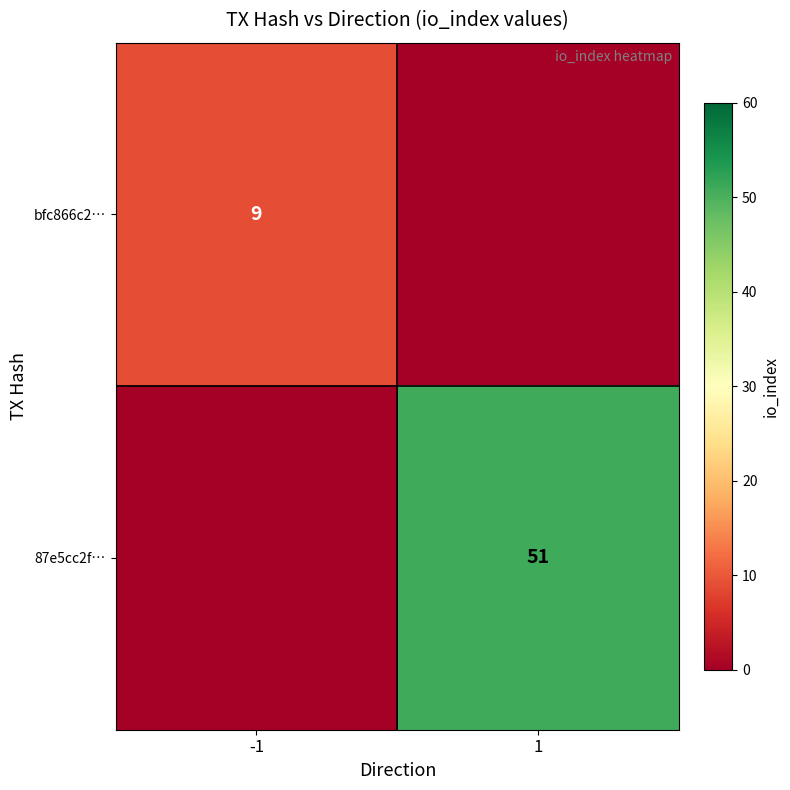

The 87e5cc2f… series shows 51 at 1. True or false?

True